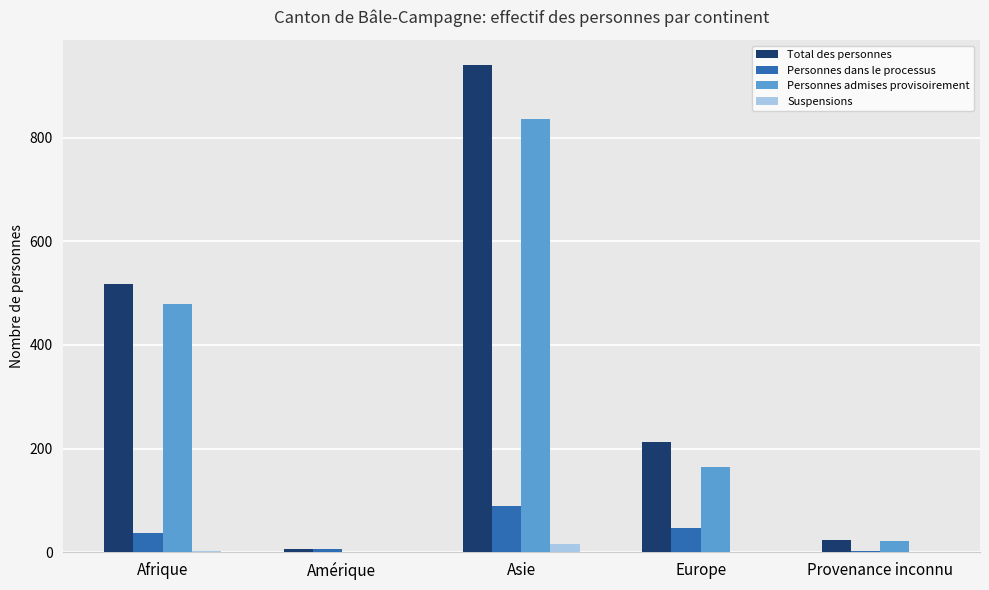

How many positive values does the Personnes admises provisoirement series have?

4